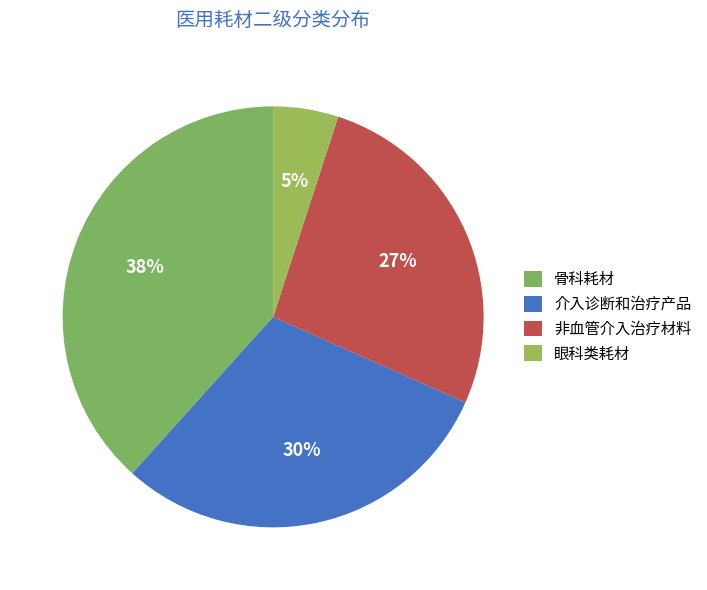

To the nearest percent, what percentage of the pie is 非血管介入治疗材料?

27%